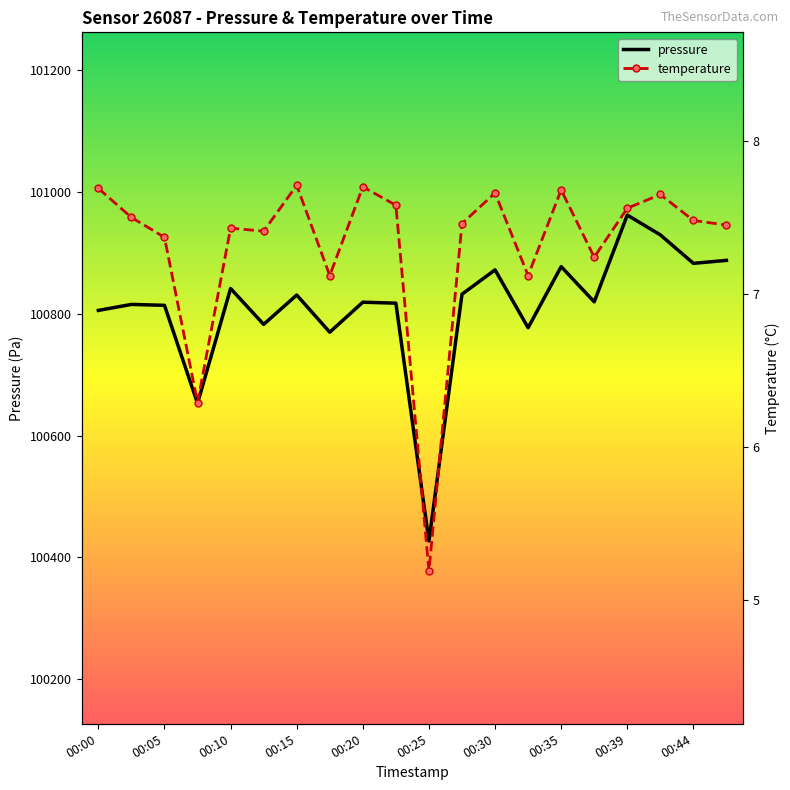

What is the value of the temperature point at the 9th from the left?

7.7